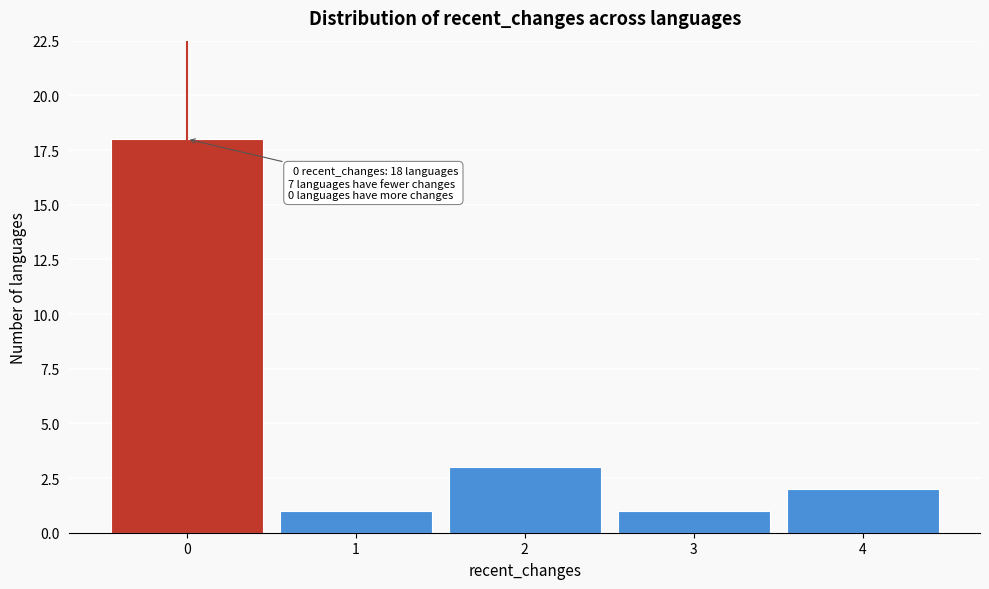

Which range on the x-axis has the tallest bar?

-0.5 to 0.5